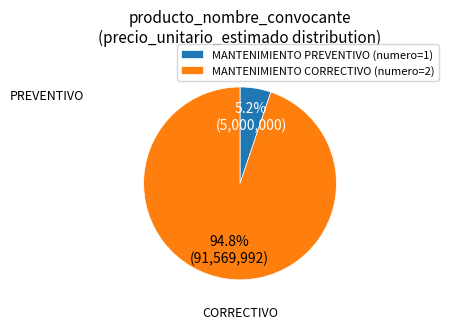

What percentage do MANTENIMIENTO PREVENTIVO and MANTENIMIENTO CORRECTIVO together represent?

100.0%